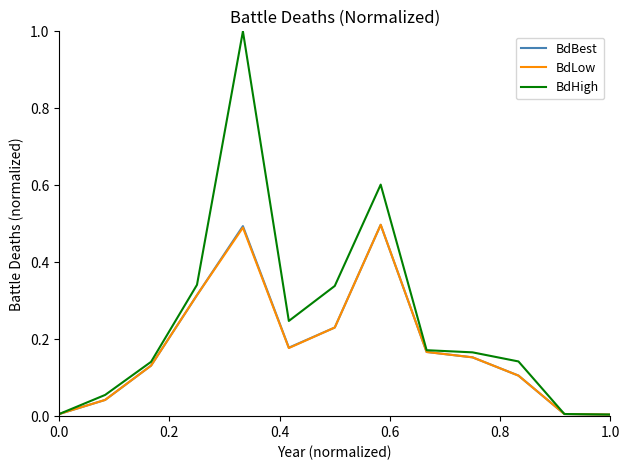

Count the number of categories in the chart.

13